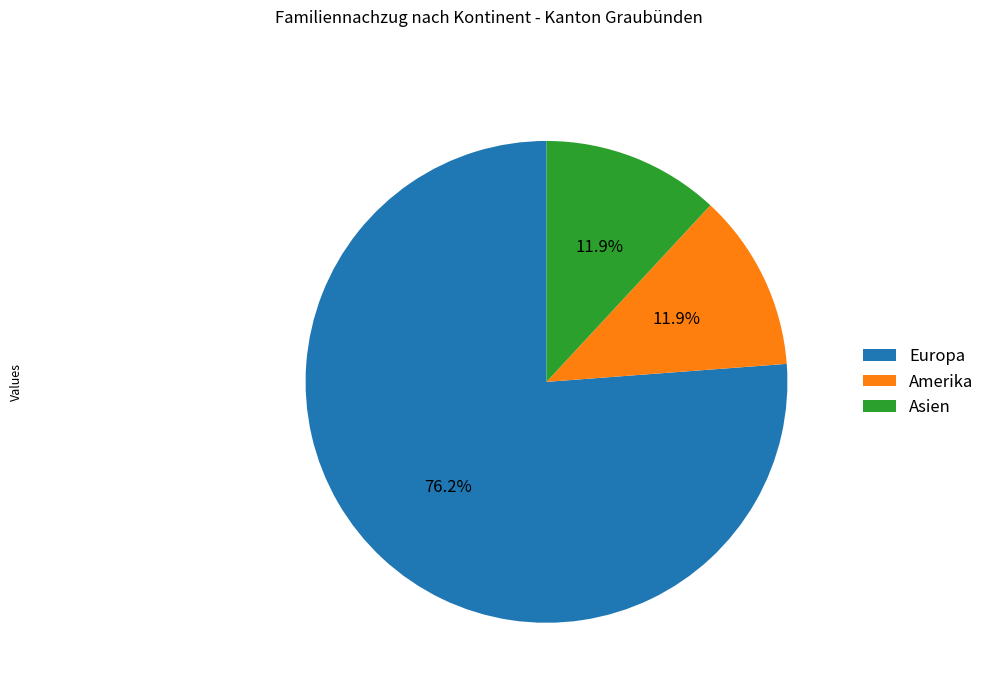

Does any single category account for the majority?

Yes